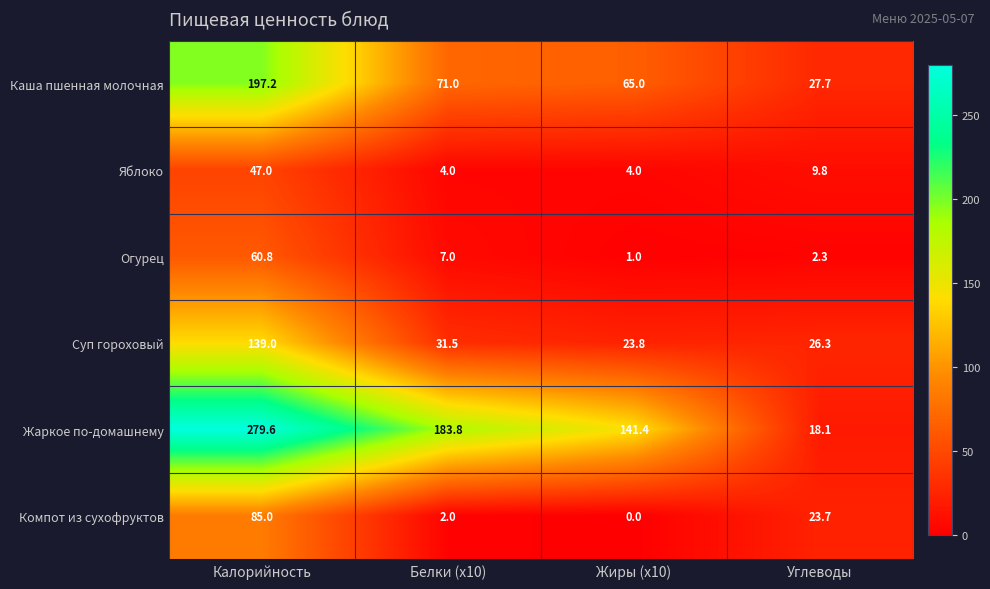

Rank the series at Калорийность from highest to lowest value.

Жаркое по-домашнему, Каша пшенная молочная, Суп гороховый, Компот из сухофруктов, Огурец, Яблоко